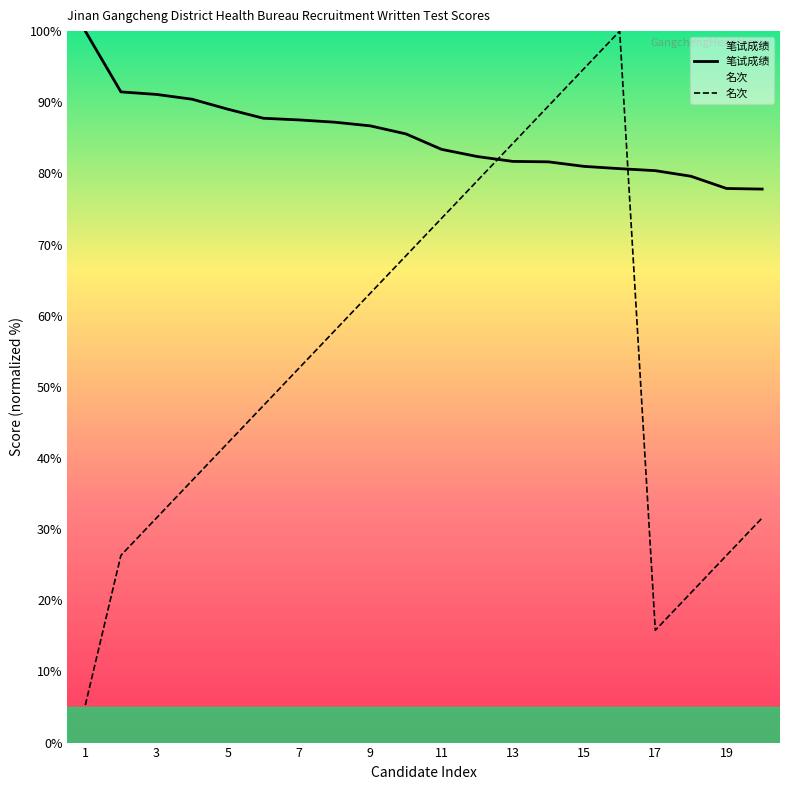

Reading left to right, what are all the values shown in this chart?

笔试成绩: 100.0	91.5	91.1	90.4	89.0	87.8	87.5	87.2	86.7	85.6	83.4	82.4	81.7	81.6	81.0	80.7	80.4	79.6	77.9	77.8
名次: 5.3	26.3	31.6	36.8	42.1	47.4	52.6	57.9	63.2	68.4	73.7	78.9	84.2	89.5	94.7	100.0	15.8	21.1	26.3	31.6